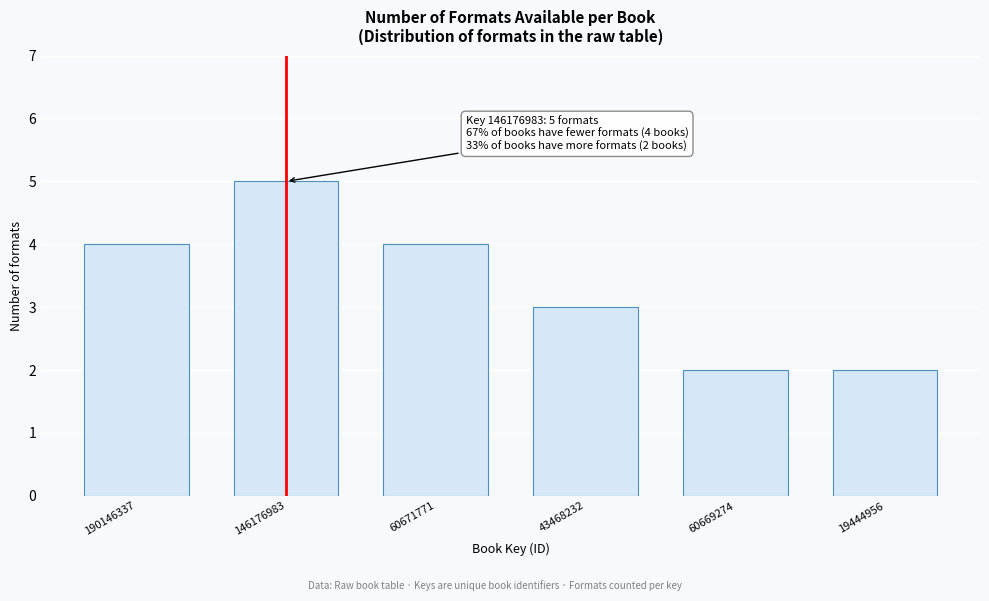

Reading left to right, what are all the values shown in this chart?

190146337=4	146176983=5	60671771=4	43468232=3	60669274=2	19444956=2